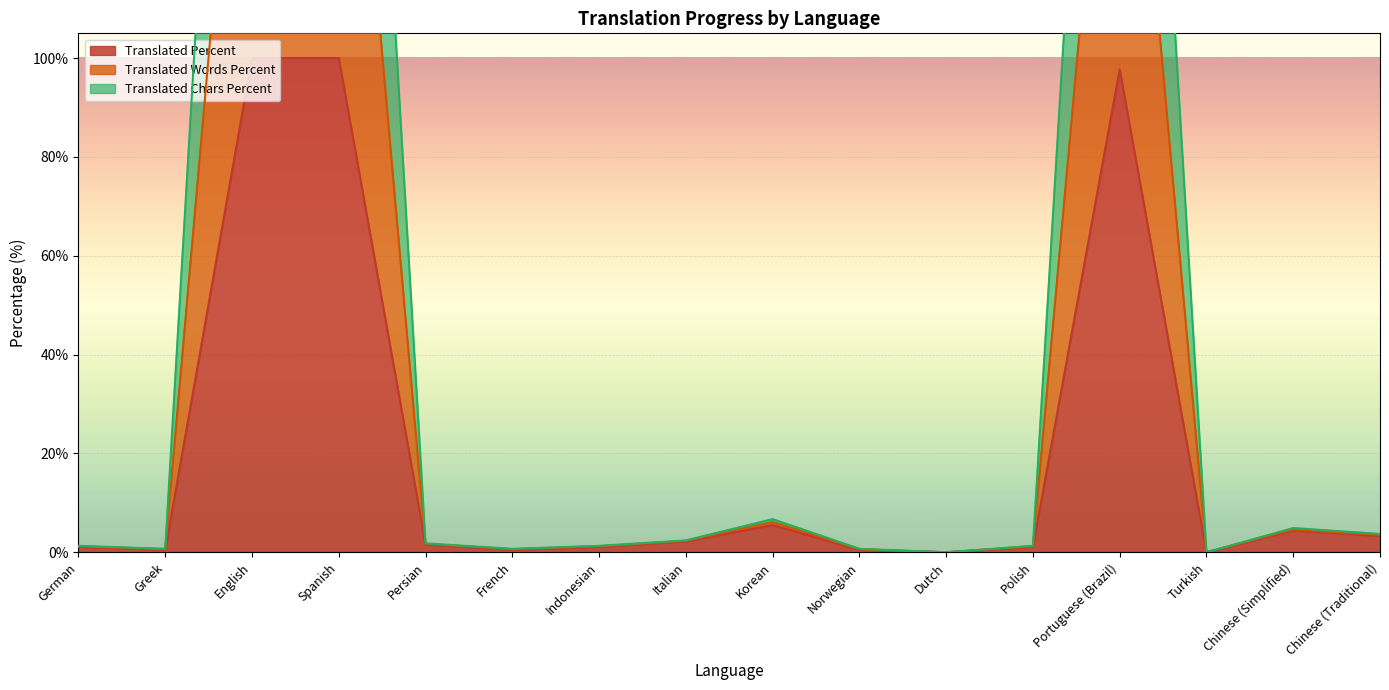

What is the total value across all series at Norwegian?

1.8